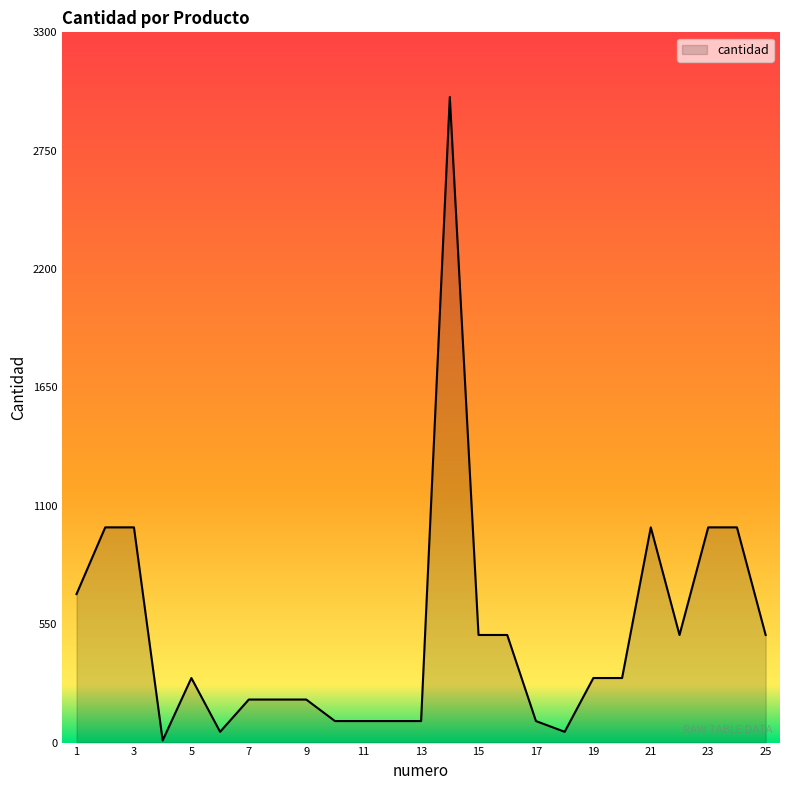

Count the number of data series in this chart.

1